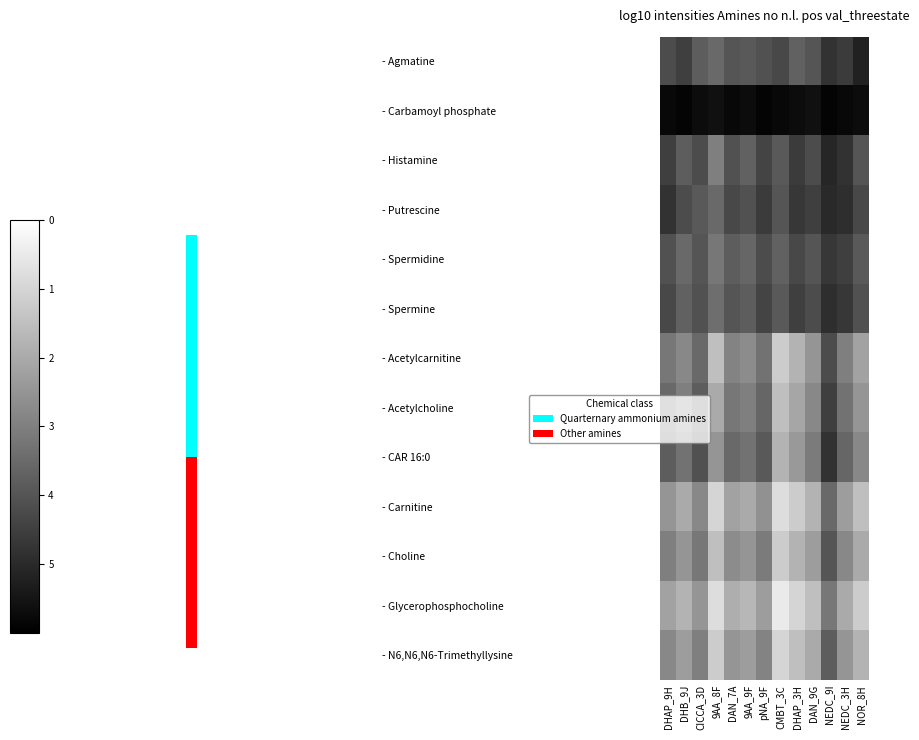

Which series has the widest spread of values?

- Acetylcarnitine